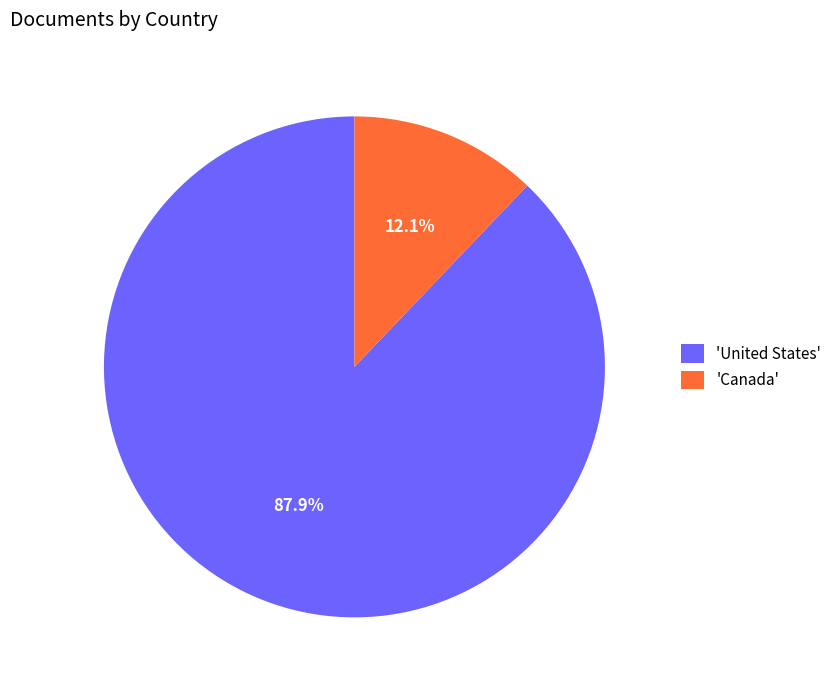

What is the ratio of the value at 'United States' to the value at 'Canada'?

7.3